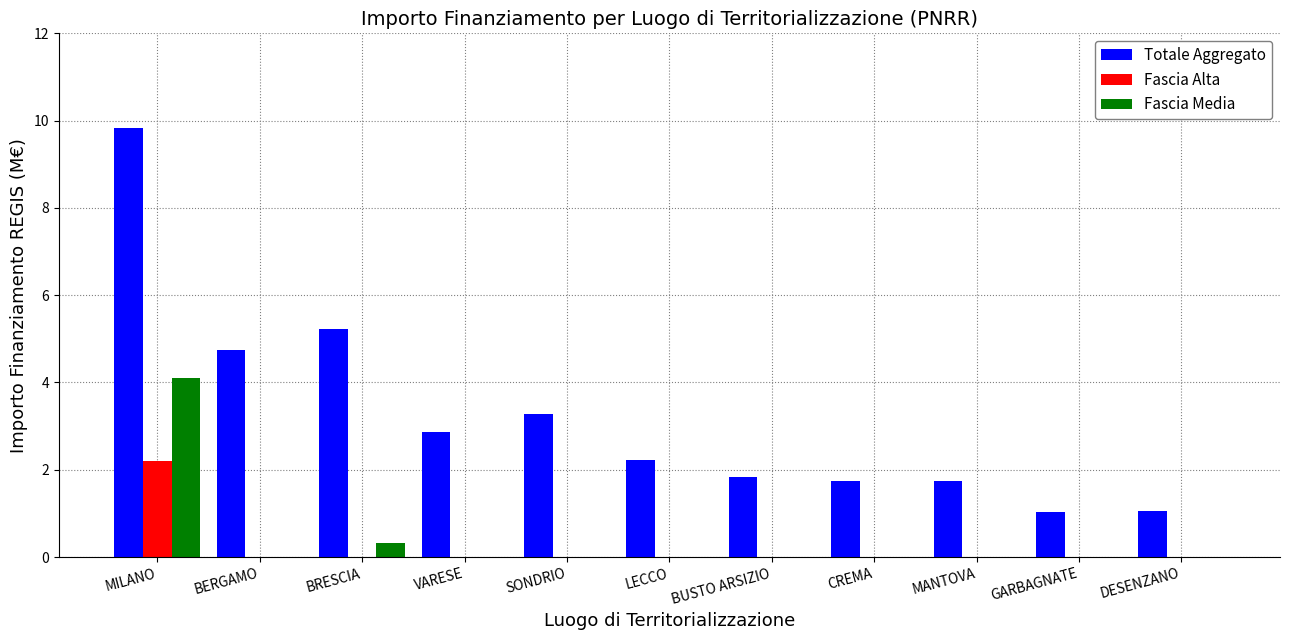

What is the sum of the Totale Aggregato values at GARBAGNATE and CREMA?

2.8